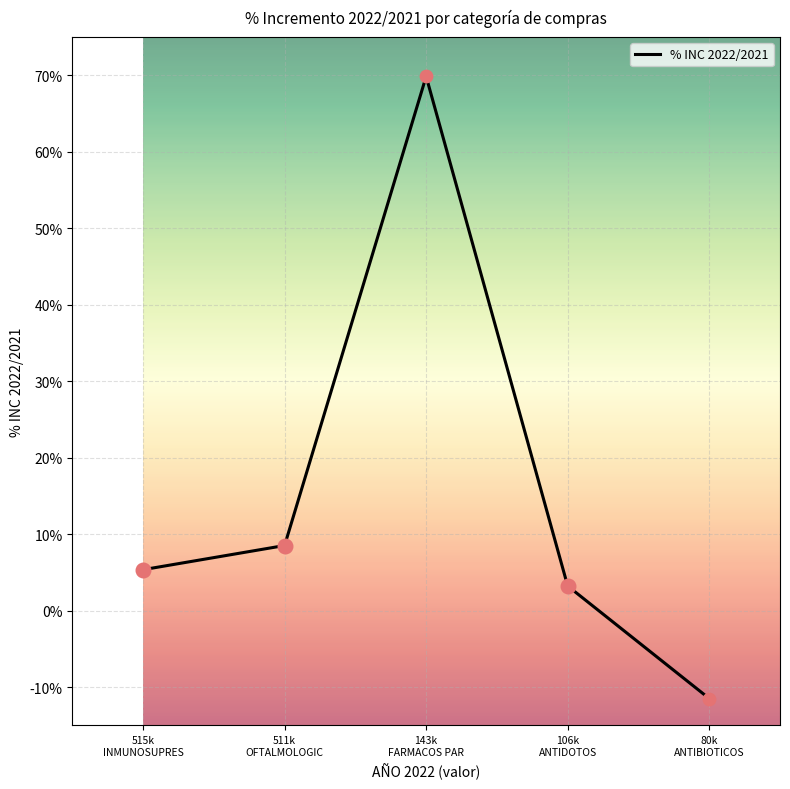

Between 515k
INMUNOSUPRES and 511k
OFTALMOLOGIC, which is larger?

511k
OFTALMOLOGIC